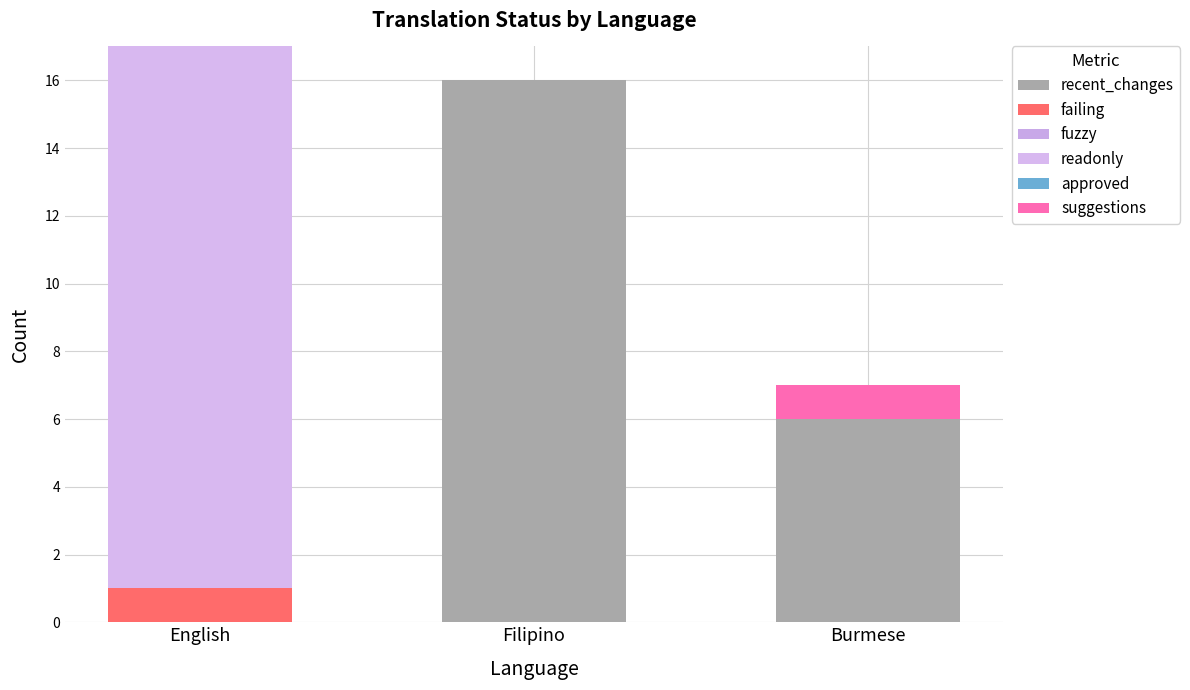

Which series has the largest total across all categories?

recent_changes